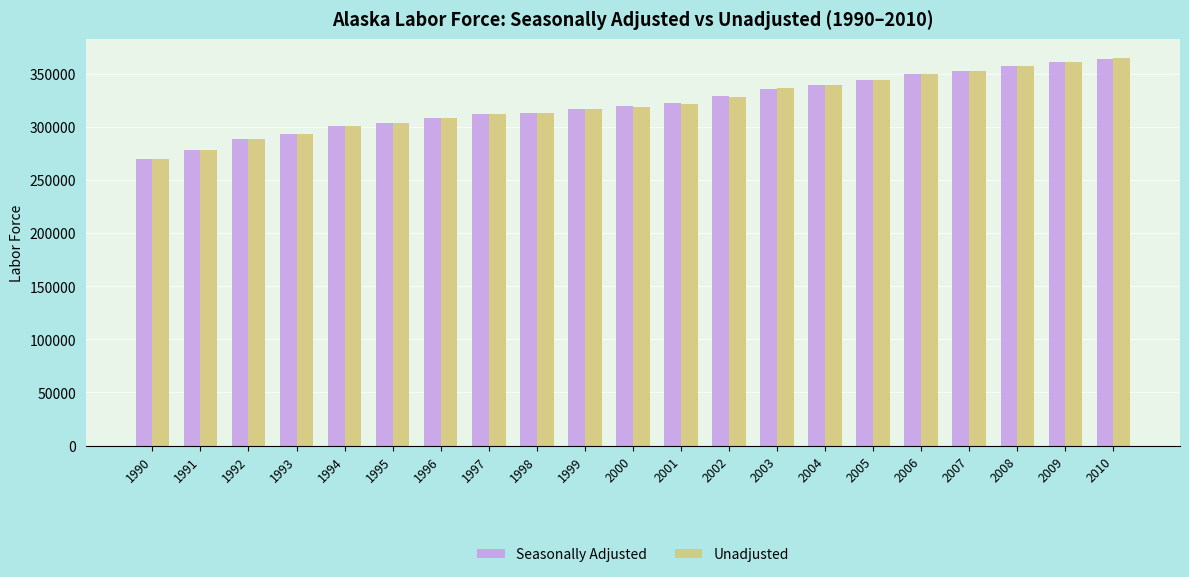

What is the minimum value shown in the chart?

269854.9